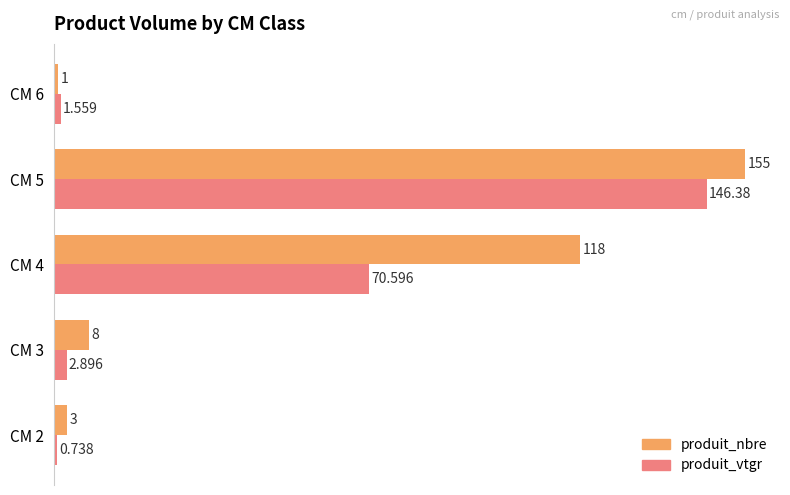

List the series in order of their peak value, highest first.

produit_nbre, produit_vtgr